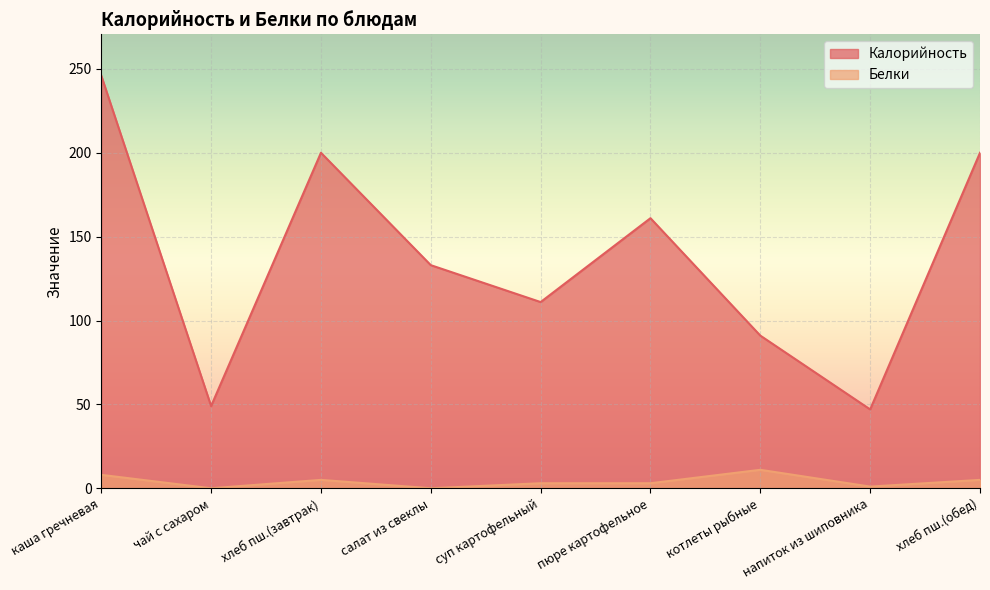

How many Калорийность values are between 91 and 200?

6